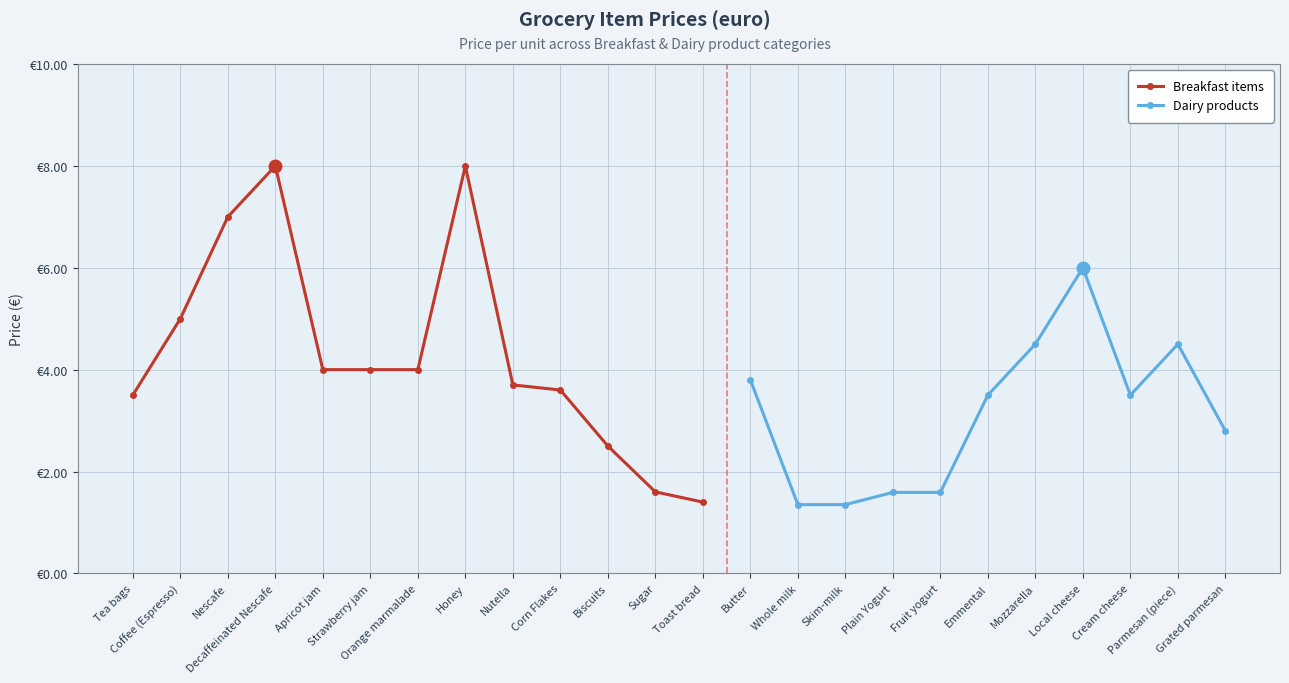

List the labels in order of value, largest first.

Decaffeinated Nescafe, Honey, Nescafe, Local cheese, Coffee (Espresso), Mozzarella, Parmesan (piece), Apricot jam, Strawberry jam, Orange marmalade, Butter, Nutella, Corn Flakes, Tea bags, Emmental, Cream cheese, Grated parmesan, Biscuits, Sugar, Plain Yogurt, Fruit yogurt, Toast bread, Whole milk, Skim-milk